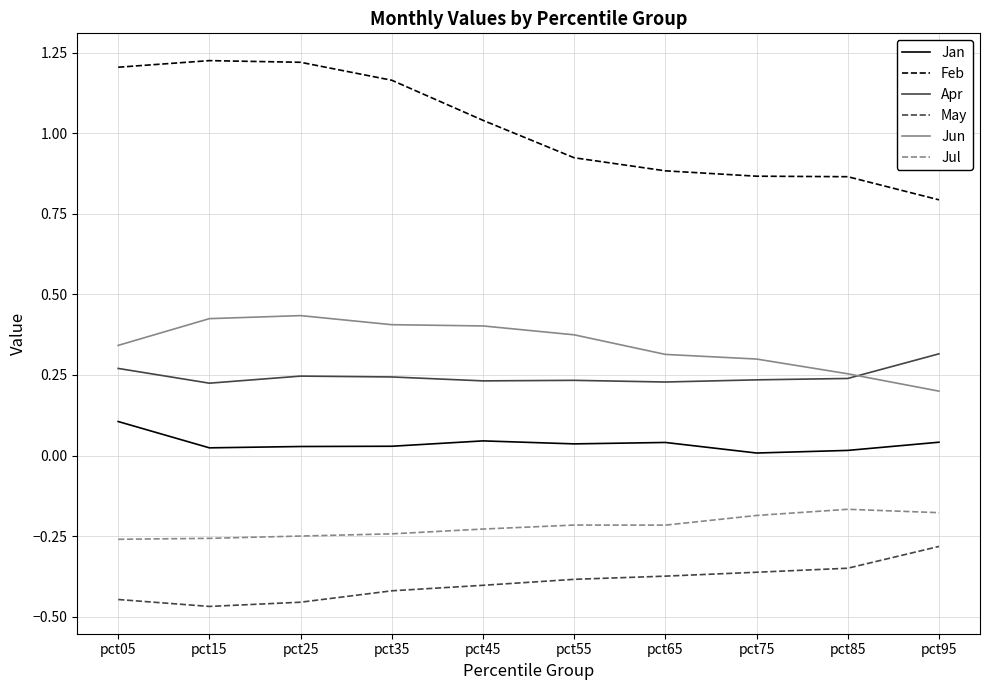

What are all the series names shown in the legend?

Jan, Feb, Apr, May, Jun, Jul